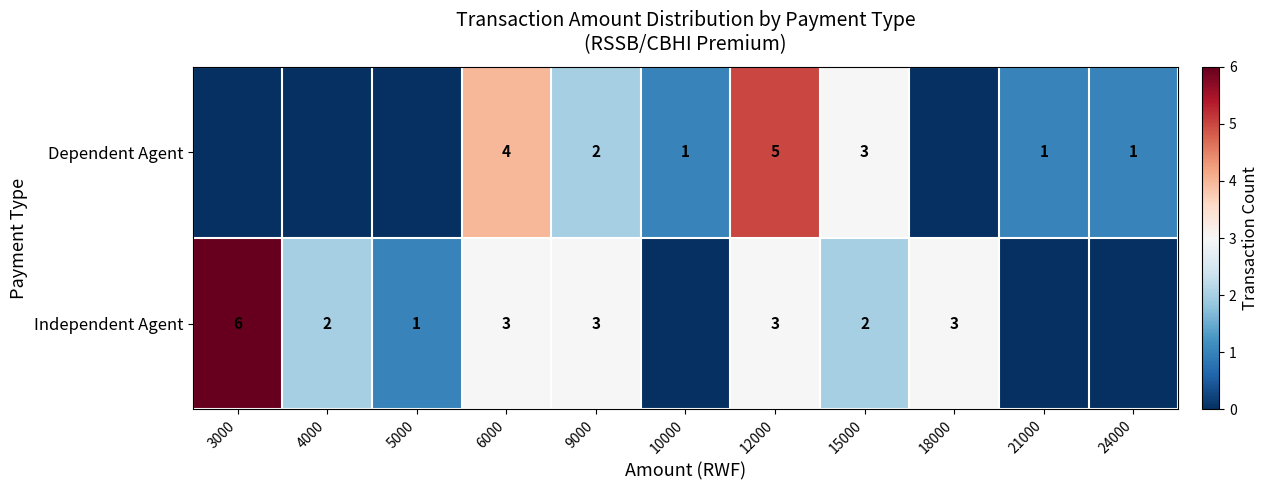

What is the total value across all series at 12000?

8